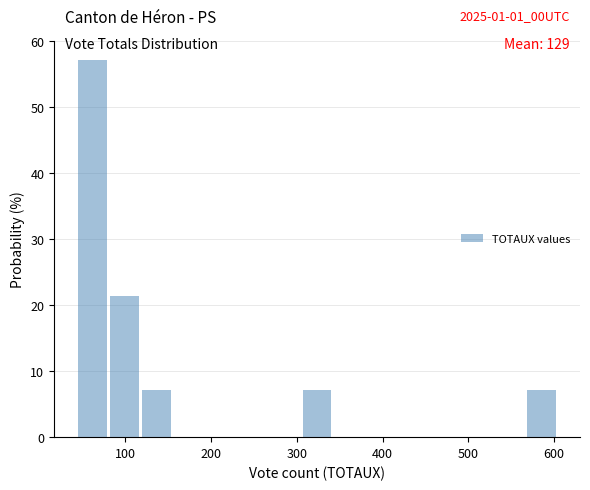

Read against the x-axis, roughly where is the centre of the tallest bar?

60